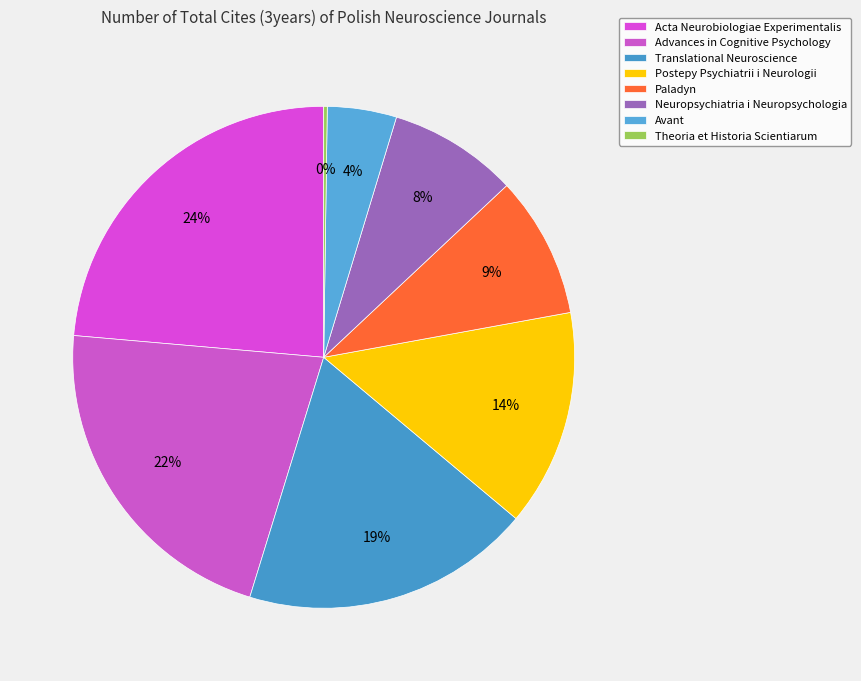

Count the number of slices in the pie.

8